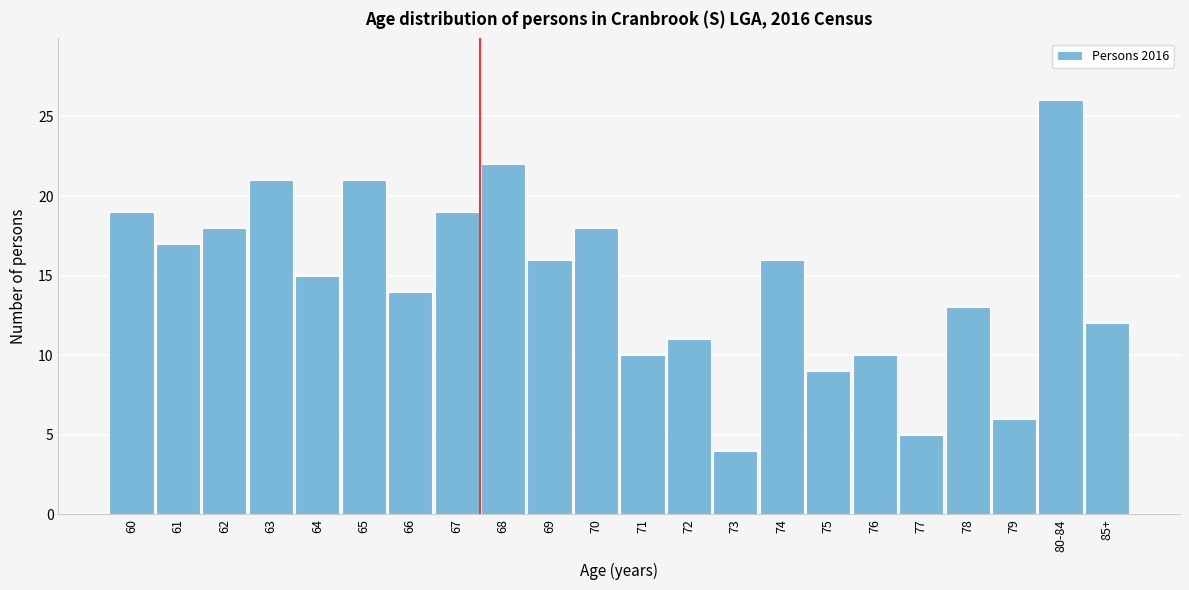

Reading left to right, list all the values displayed in this chart.

19	17	18	21	15	21	14	19	22	16	18	10	11	4	16	9	10	5	13	6	26	12